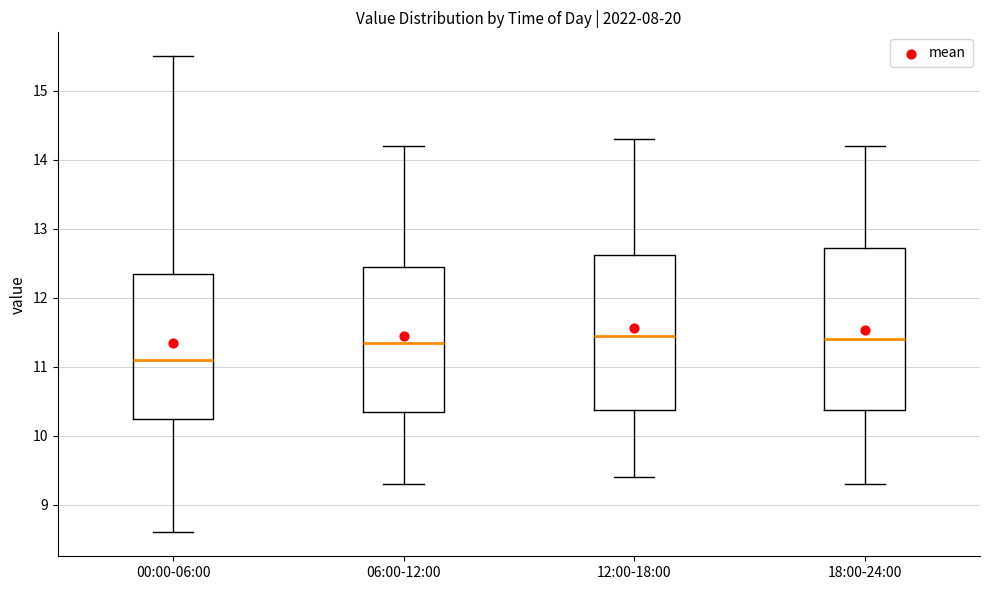

Reading left to right, read every box against the y-axis: the position of its median line, the range the box covers, and the ends of its whiskers. The values are not printed on the chart, so give them approximately, as read against the axis.

00:00-06:00: median 11.1, box 10.3 to 12.4, whiskers 8.6 to 15.5
06:00-12:00: median 11.4, box 10.4 to 12.5, whiskers 9.3 to 14.2
12:00-18:00: median 11.5, box 10.4 to 12.6, whiskers 9.4 to 14.3
18:00-24:00: median 11.4, box 10.4 to 12.7, whiskers 9.3 to 14.2